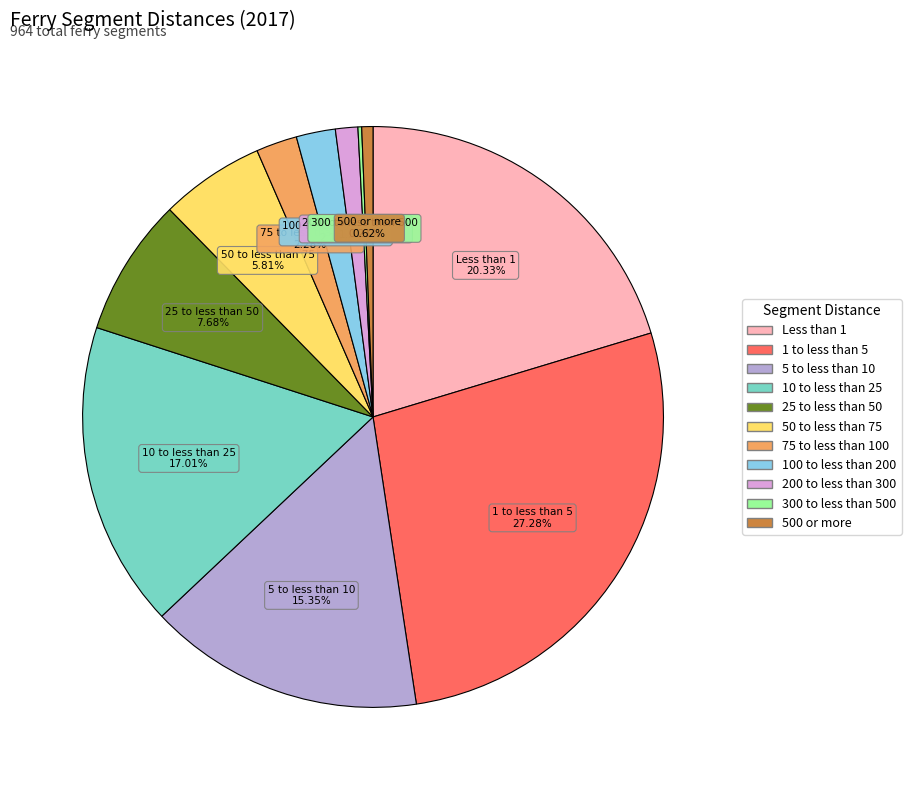

Which slice is the largest?

1 to less than 5